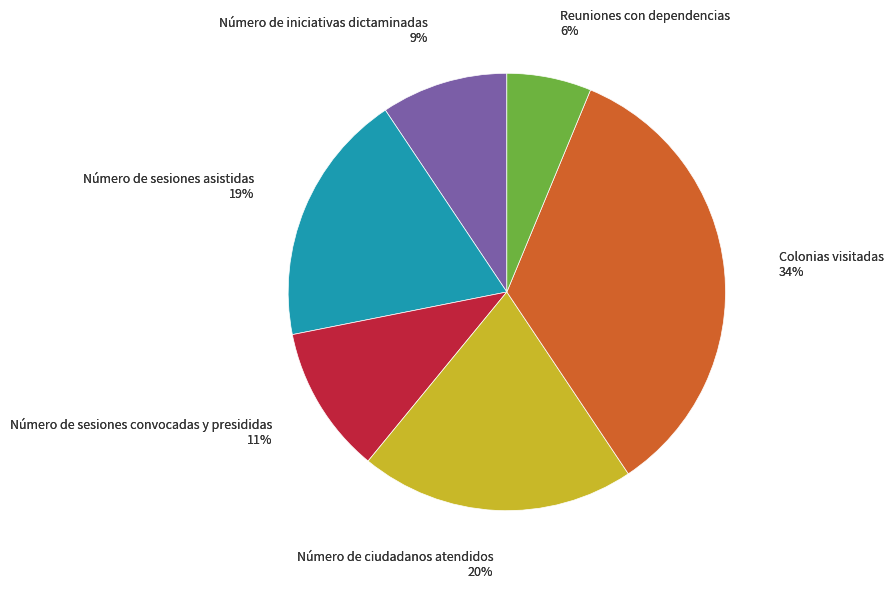

What percentage is NOT represented by Número de sesiones convocadas y presididas?

89.1%